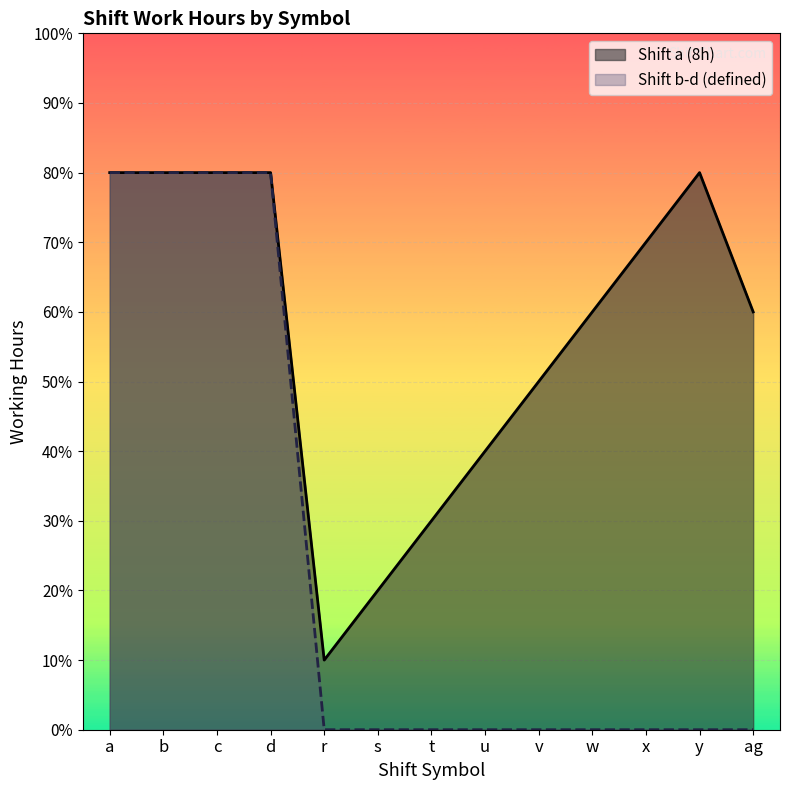

At c, list the series in order from largest to smallest.

Shift a (8h), Shift b-d (defined)